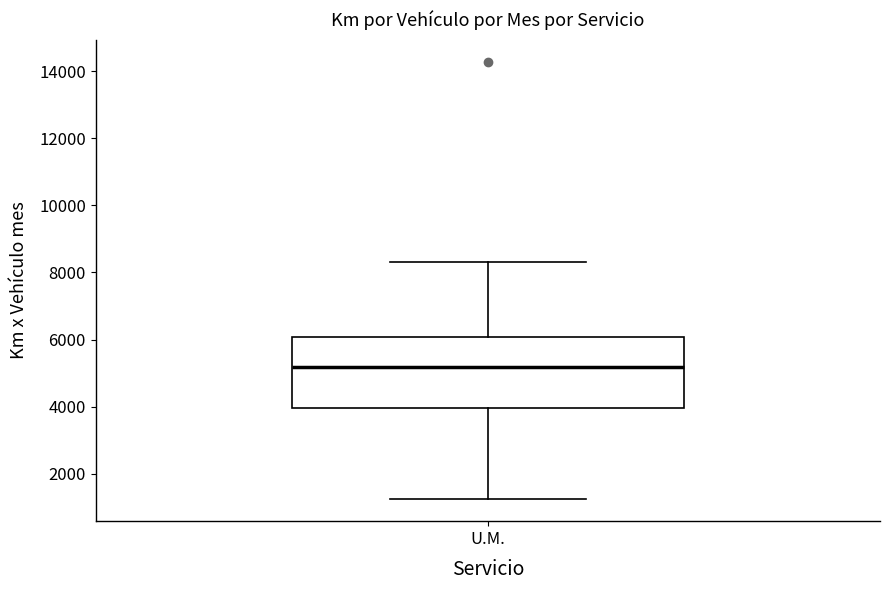

Transcribe this box plot: give where the median line is, the range the box spans, and where the two whiskers end, as read against the y-axis. The values are not printed on the chart, so give them approximately, as read against the axis.

median 5200, box 4000 to 6000, whiskers 1200 to 8400